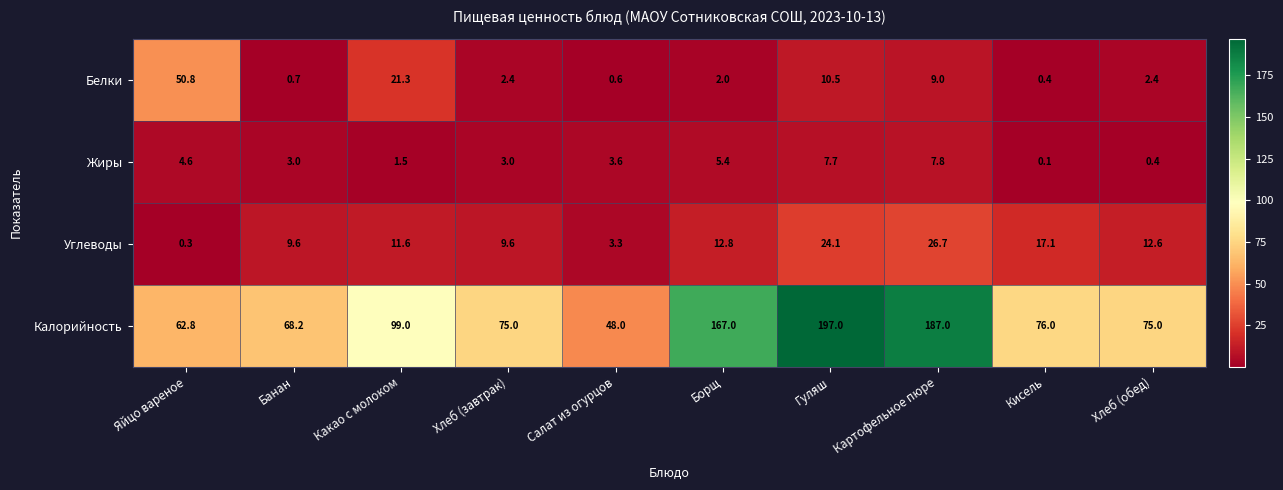

What is the difference between the highest and lowest values at Борщ?

165.0